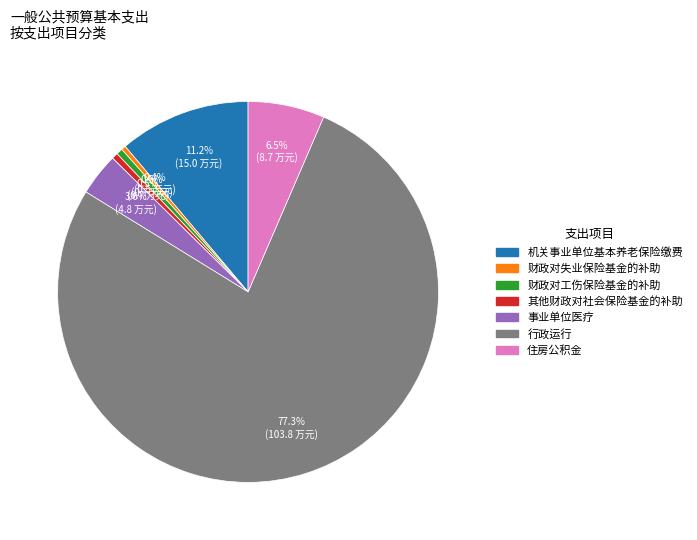

Is it true that 行政运行 is 83% of the pie?

False